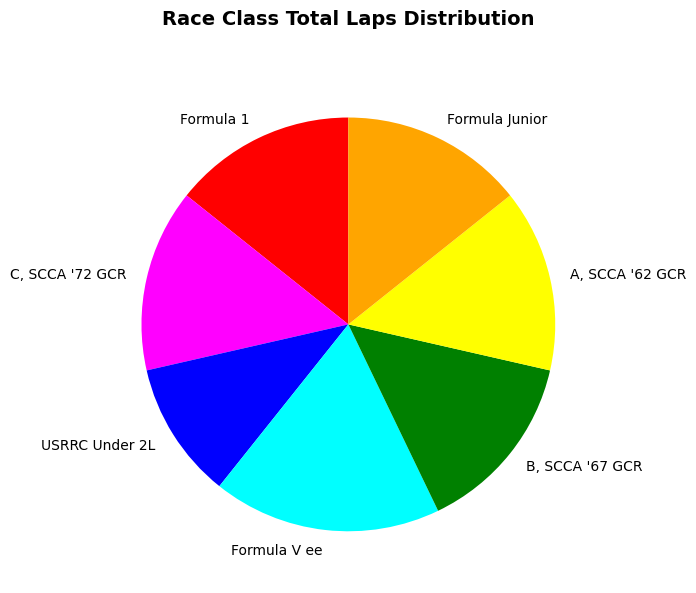

How many slices are in this pie chart?

7